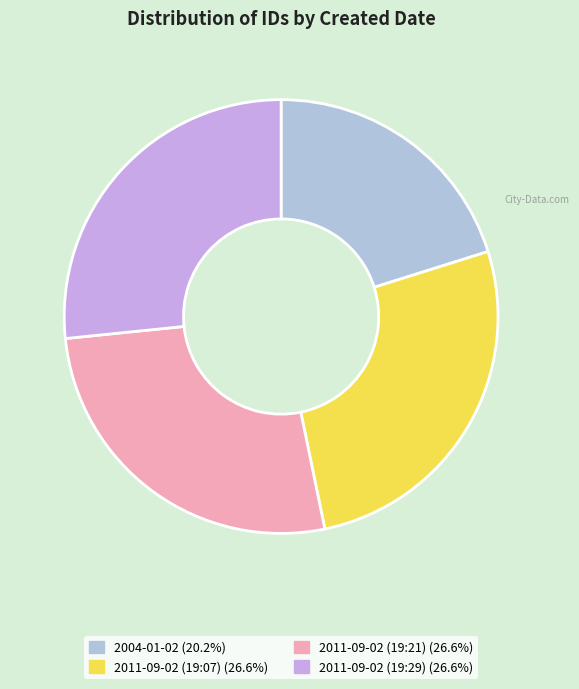

How many slices are in this pie chart?

4